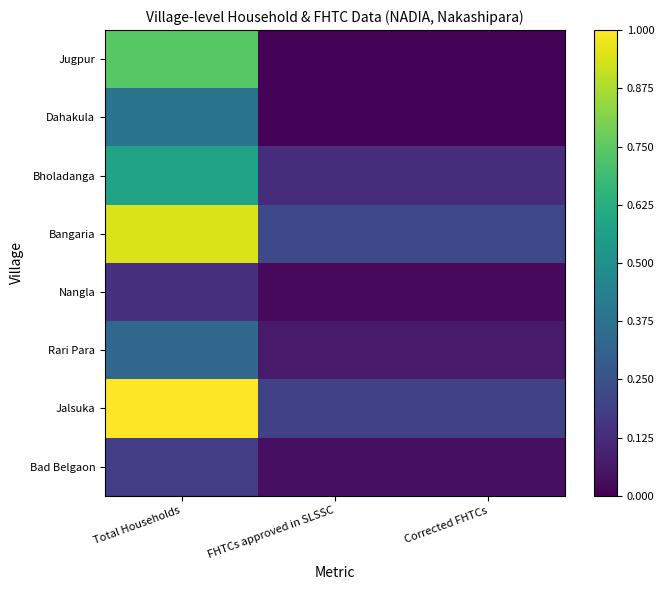

What is the spread (max minus min) of values at Corrected FHTCs?

0.2